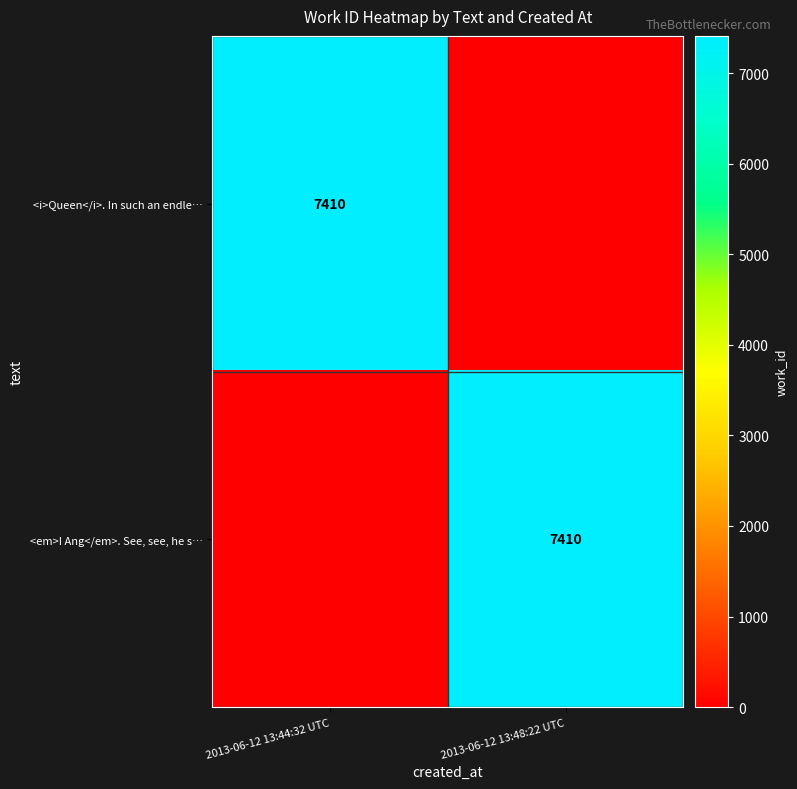

The value of <i>Queen</i>. In such an endle… at 2013-06-12 13:44:32 UTC is 7410. True or false?

True